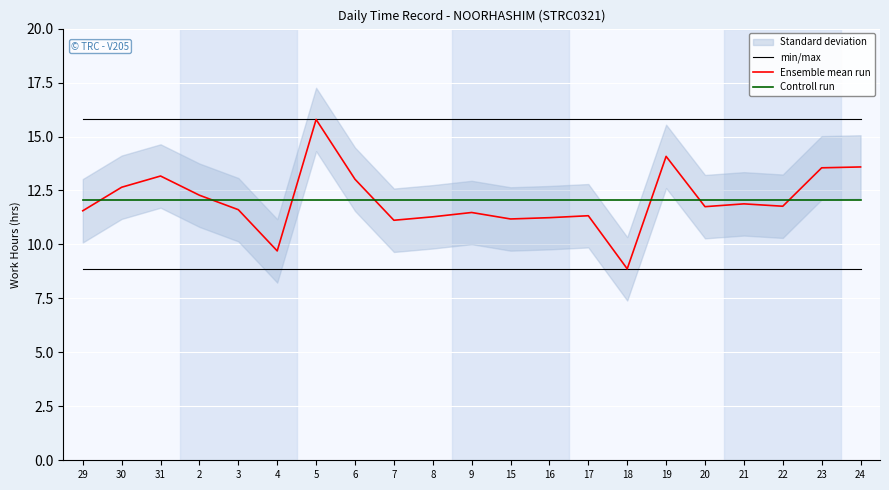

What is the difference between the second highest and second lowest values in the Ensemble mean run series?

4.4